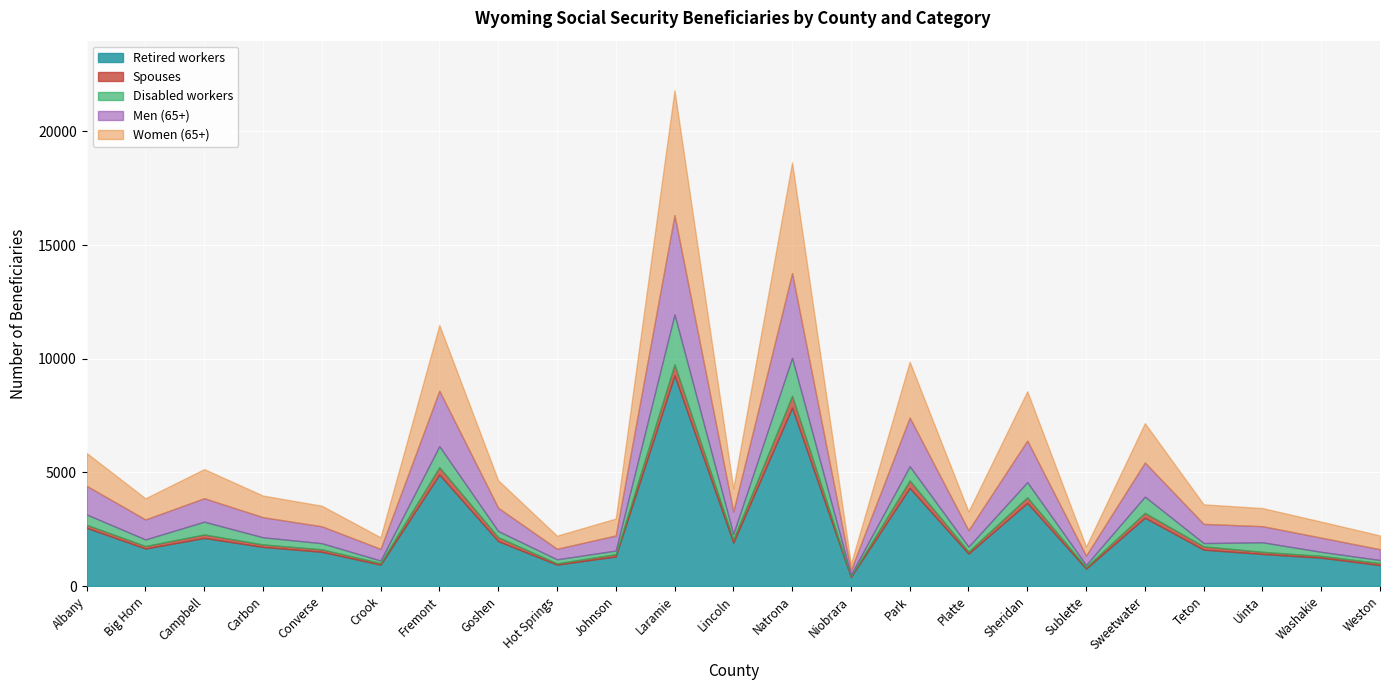

True or false: Men (65+) has a value of 307 at Goshen.

False